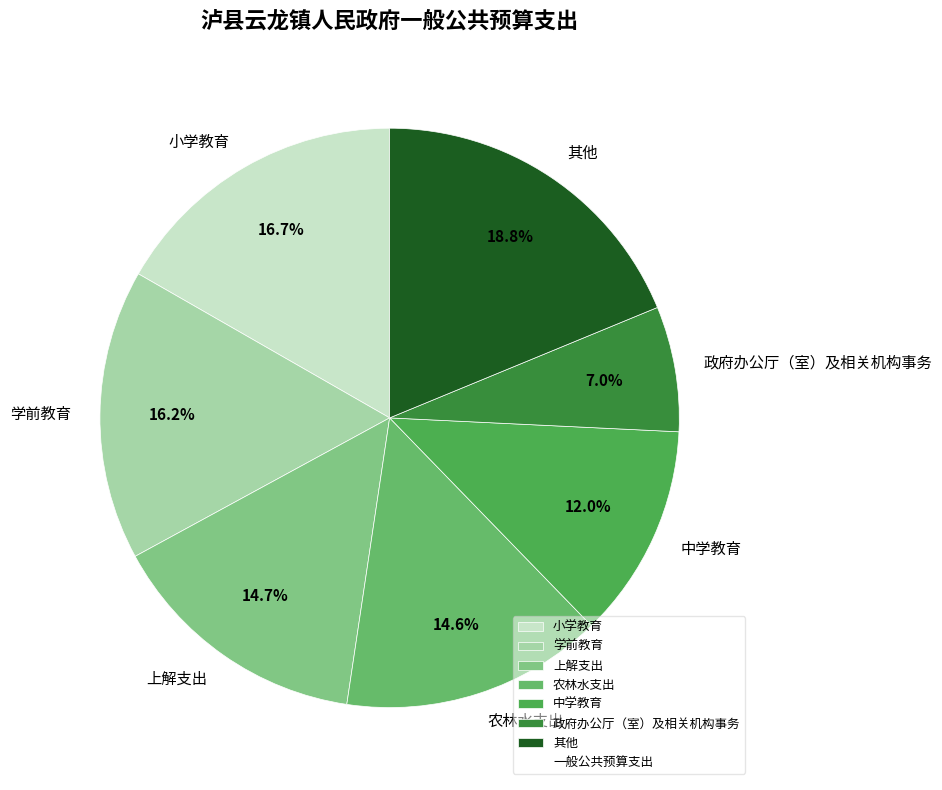

What is the smallest slice in the pie chart?

政府办公厅（室）及相关机构事务